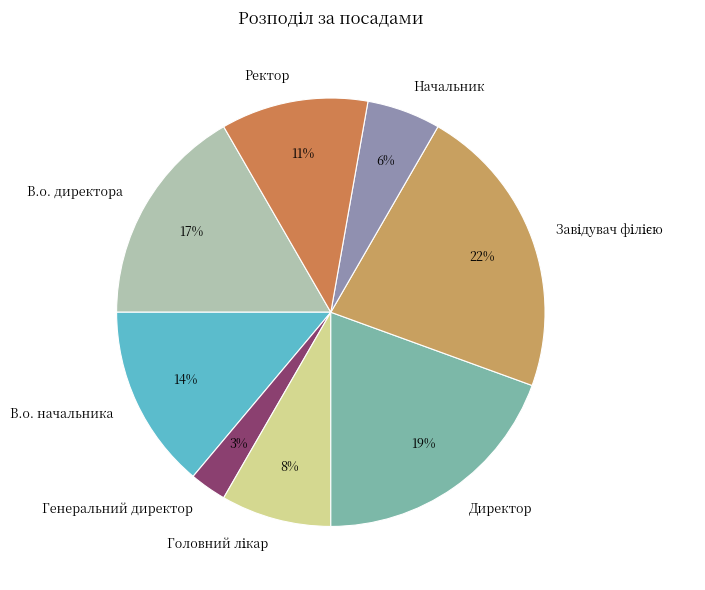

Does Ректор account for over 50% of the chart?

No